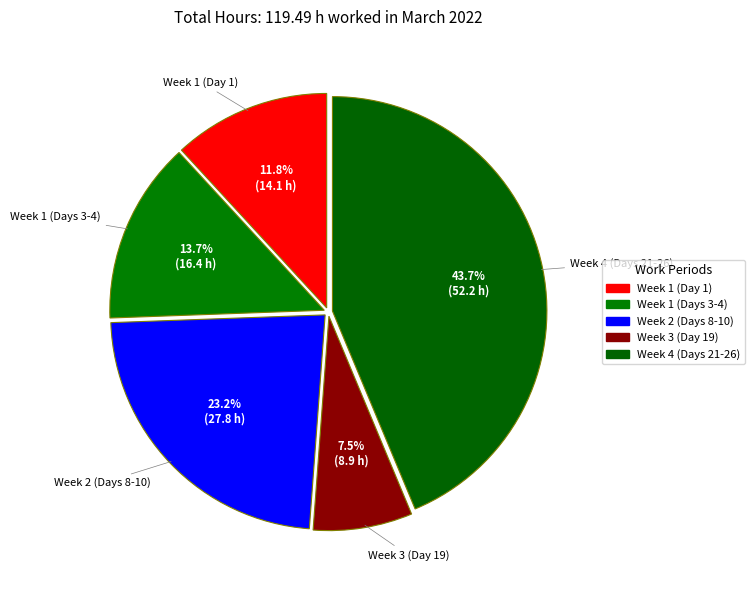

Count the number of slices in the pie.

5